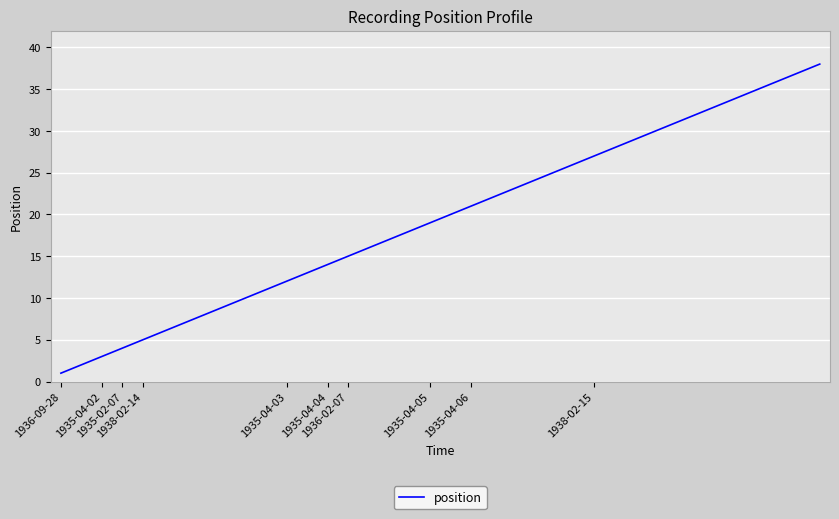

Reading right to left, transcribe all the data shown in this chart.

38	37	36	35	34	33	32	31	30	29	28	27	26	25	24	23	22	21	20	19	18	17	16	15	14	13	12	11	10	9	8	7	6	5	4	3	2	1